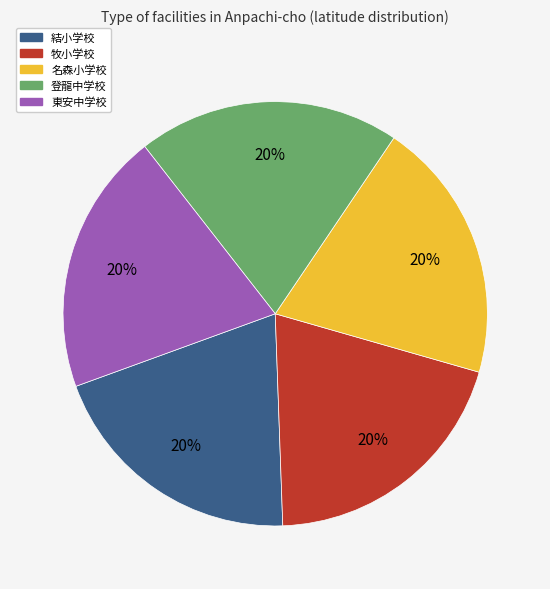

Do 結小学校 and 登龍中学校 together represent more than half of the pie?

No